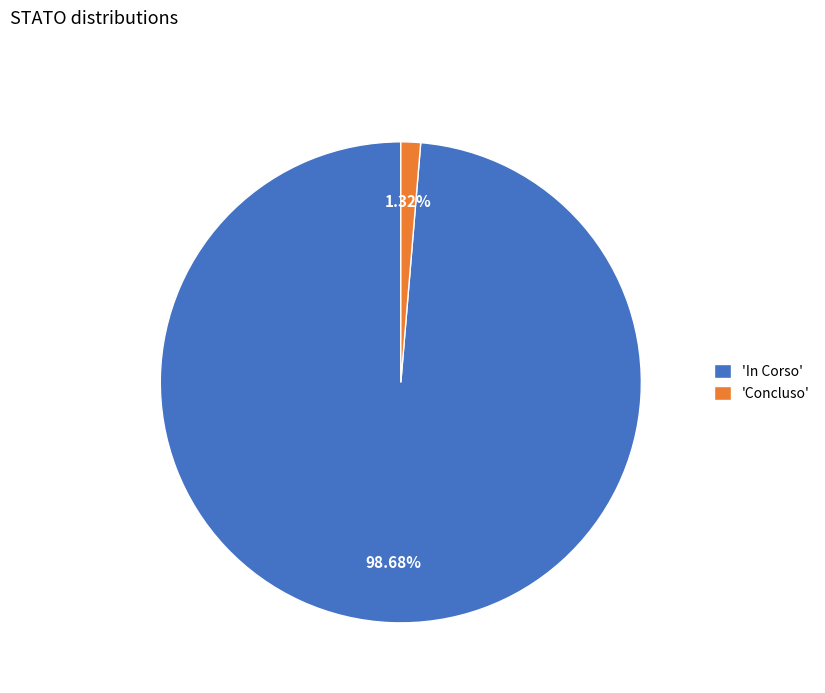

Between 'Concluso' and 'In Corso', which is larger?

'In Corso'